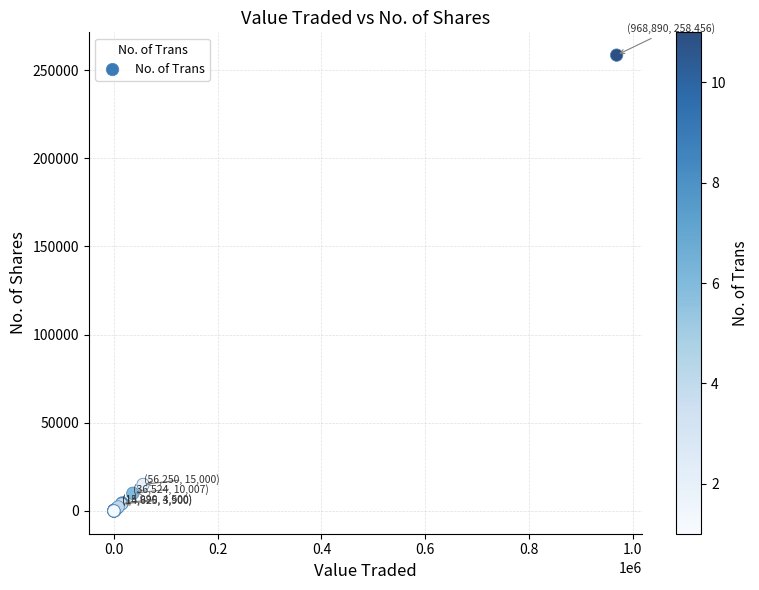

What Y value in the scatter plot is closest to 129229?

15000